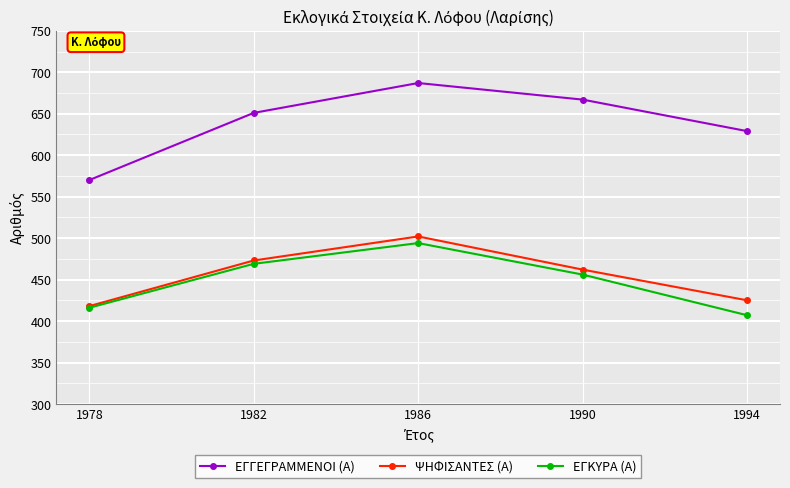

True or false: ΨΗΦΙΣΑΝΤΕΣ (Α) has a value of 237 at 1990.

False